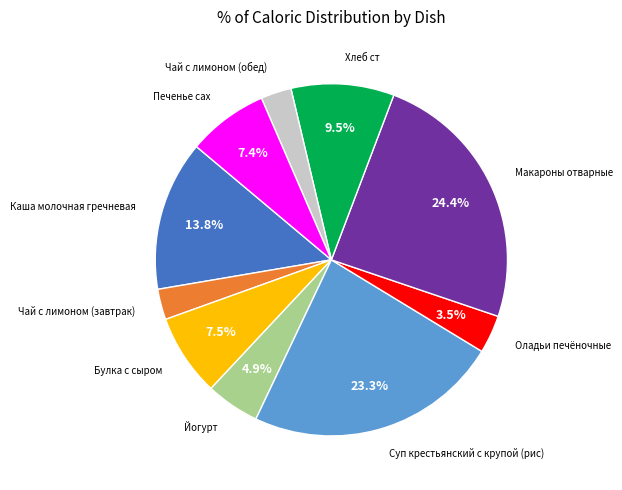

Is there any slice that represents more than half of the pie?

No